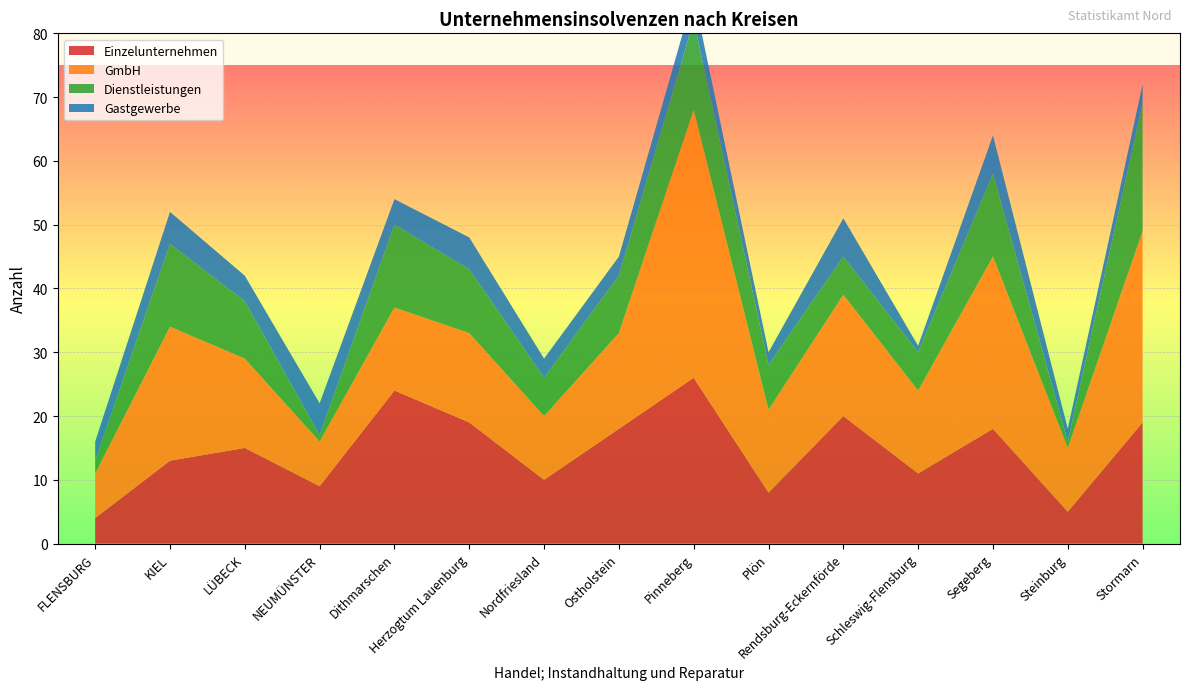

Reading left to right, extract all data points from this chart.

Einzelunternehmen: 4	13	15	9	24	19	10	18	26	8	20	11	18	5	19
GmbH: 7	21	14	7	13	14	10	15	42	13	19	13	27	10	30
Dienstleistungen: 2	13	9	1	13	10	6	9	14	7	6	6	13	1	20
Gastgewerbe: 3	5	4	5	4	5	3	3	4	2	6	1	6	2	3